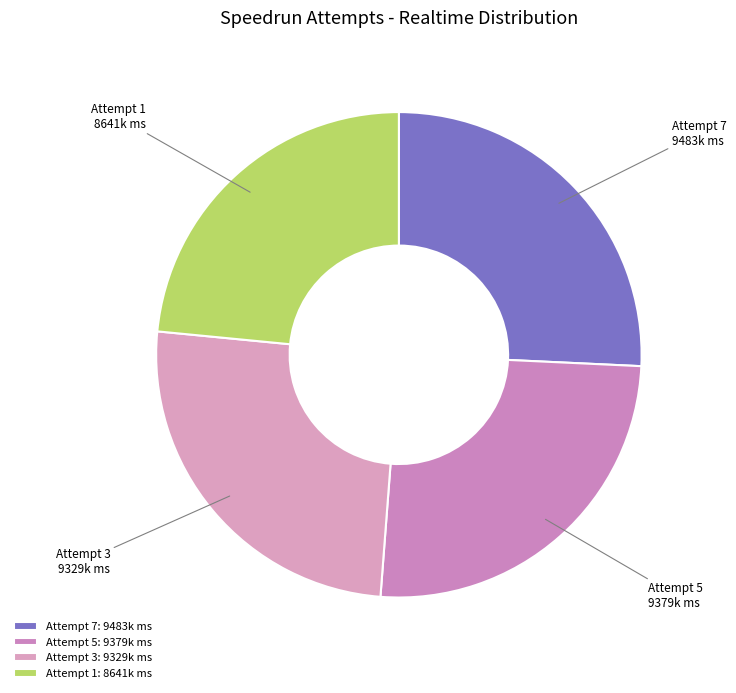

Is there any slice that represents more than half of the pie?

No